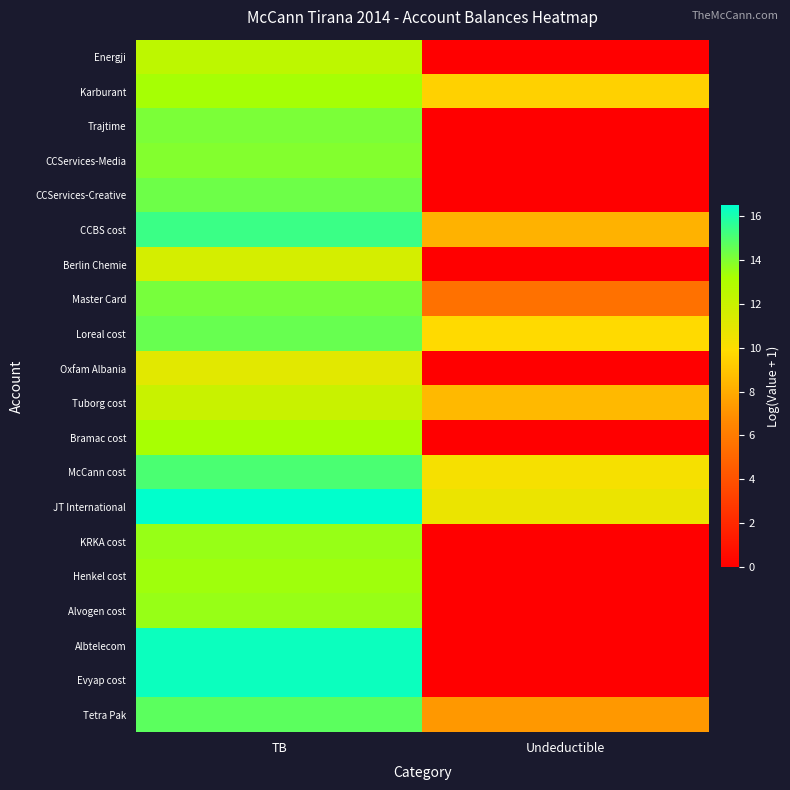

At which category does the chart reach its peak across all series?

TB